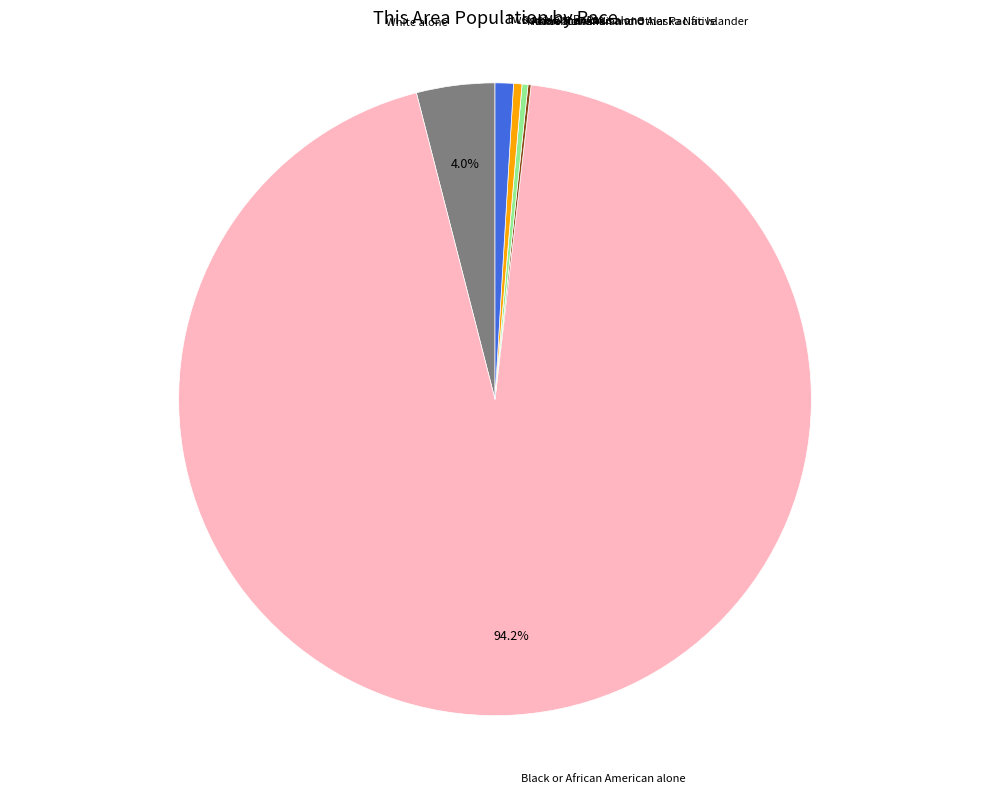

What is the largest slice in the pie chart?

Black or African American alone